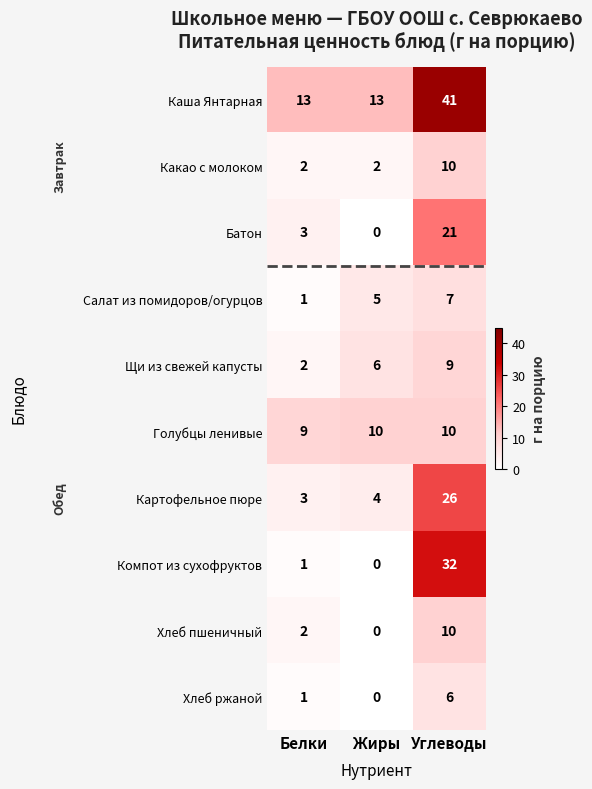

Which label corresponds to the largest value in the chart?

Углеводы